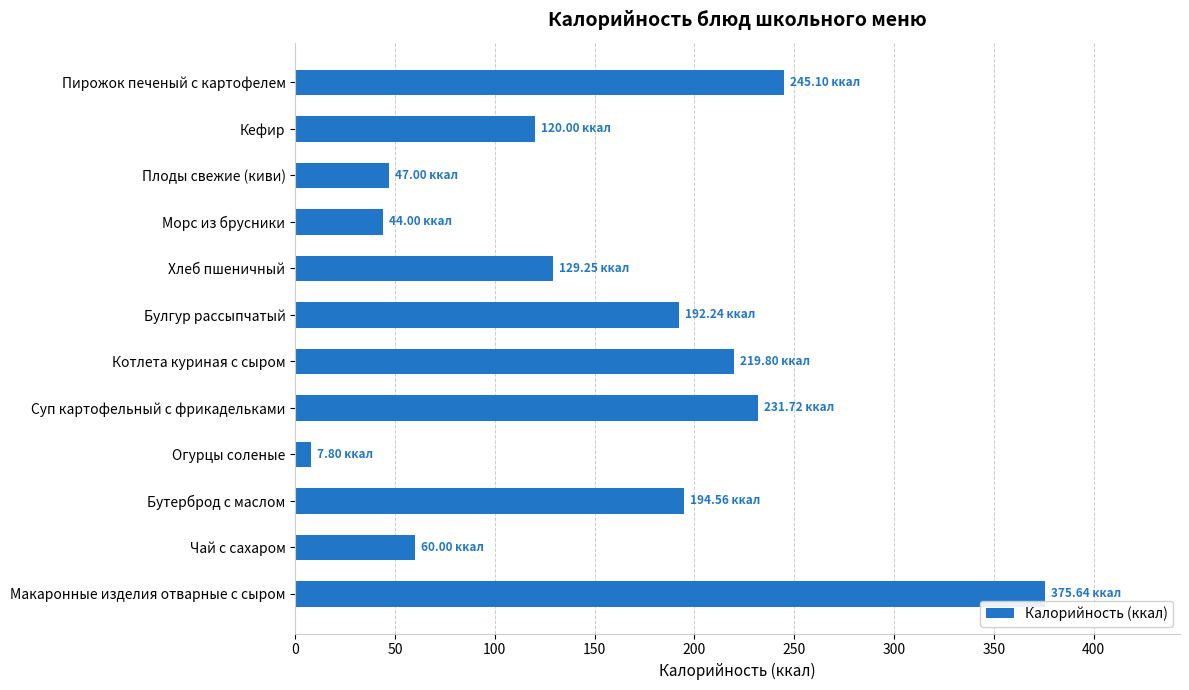

What is the change in value from Макаронные изделия отварные с сыром to Суп картофельный с фрикадельками?

-143.9